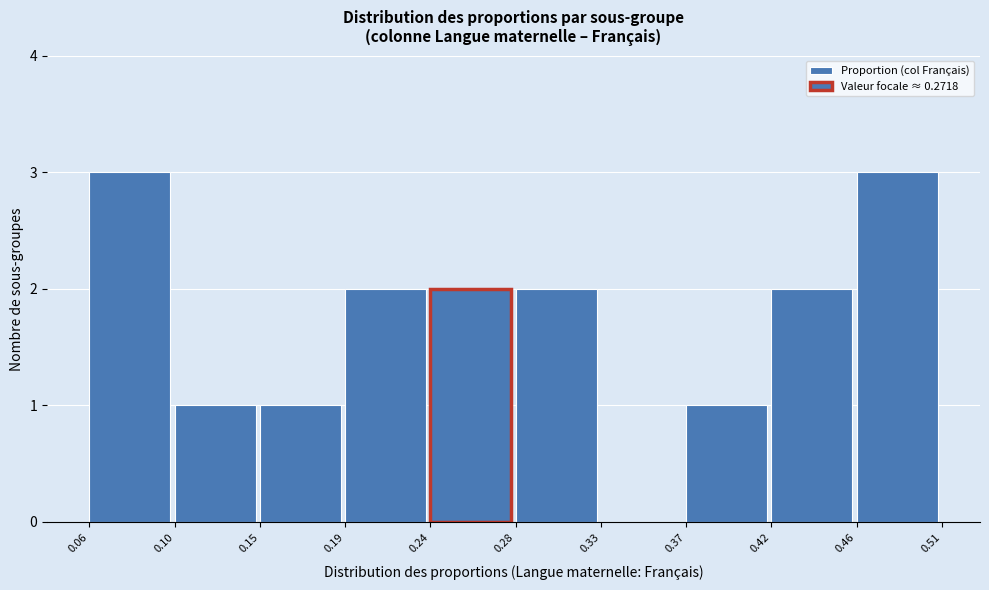

Reading left to right, transcribe this chart: for each bar, give the range it covers on the x-axis and its height. The values are not printed on the chart, so give them approximately, as read against the axis.

0.06 to 0.10: 3
0.10 to 0.15: 1
0.15 to 0.19: 1
0.19 to 0.24: 2
0.24 to 0.28: 2
0.28 to 0.33: 2
0.33 to 0.37: 0
0.37 to 0.42: 1
0.42 to 0.46: 2
0.46 to 0.51: 3